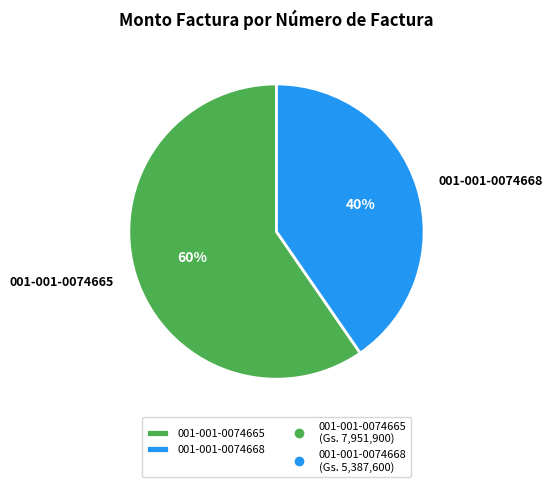

Does 001-001-0074668 represent more than half of the total?

No